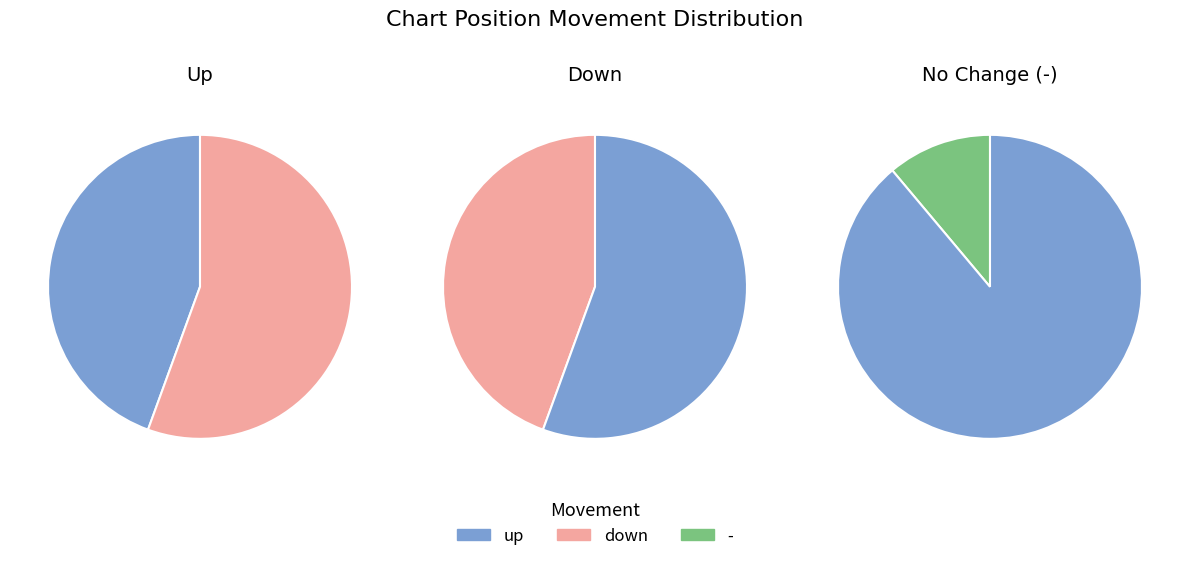

Is the sum of counts and 1 greater than half?

Yes